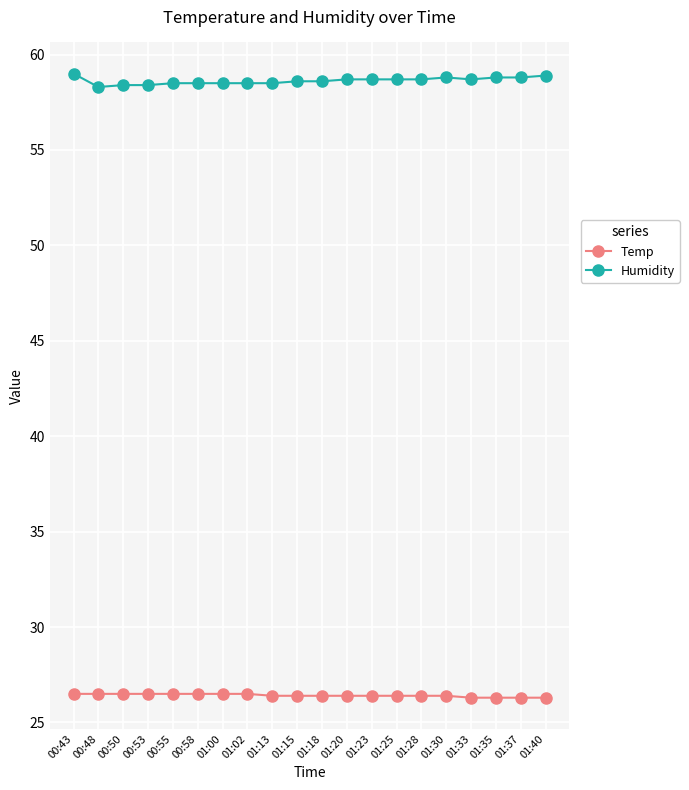

What is the difference between the highest and lowest values at 01:25?

32.3